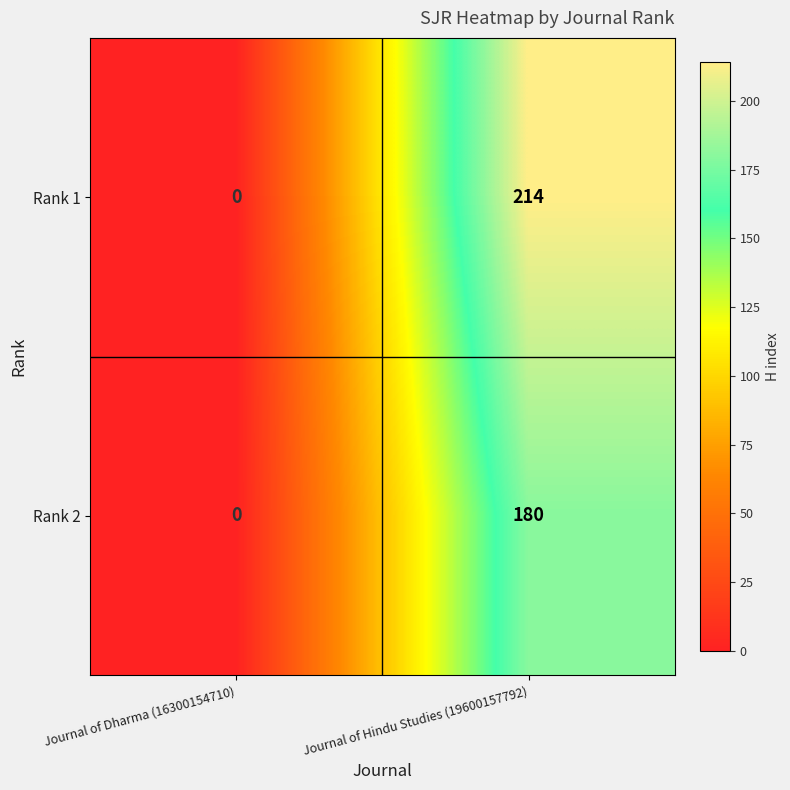

Rank the series by their average value, from highest to lowest.

Rank 1, Rank 2